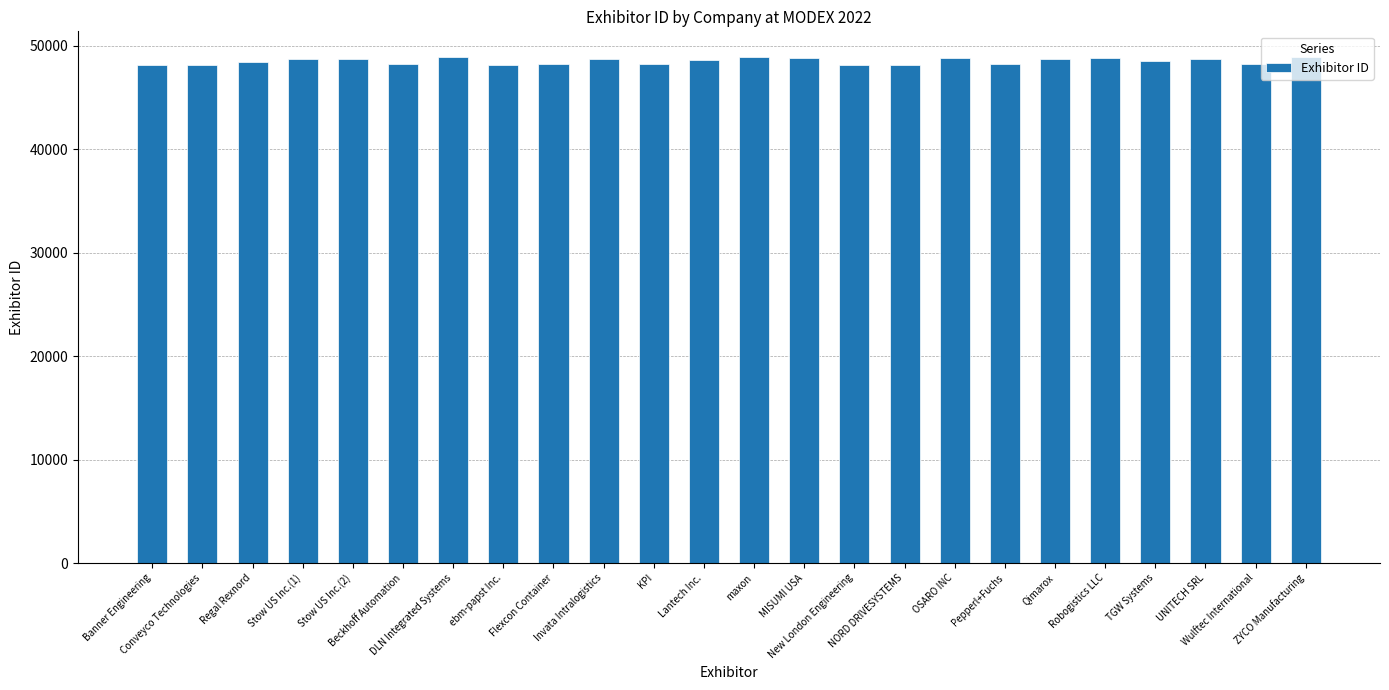

What is the label of the 21st bar from the left?

TGW Systems